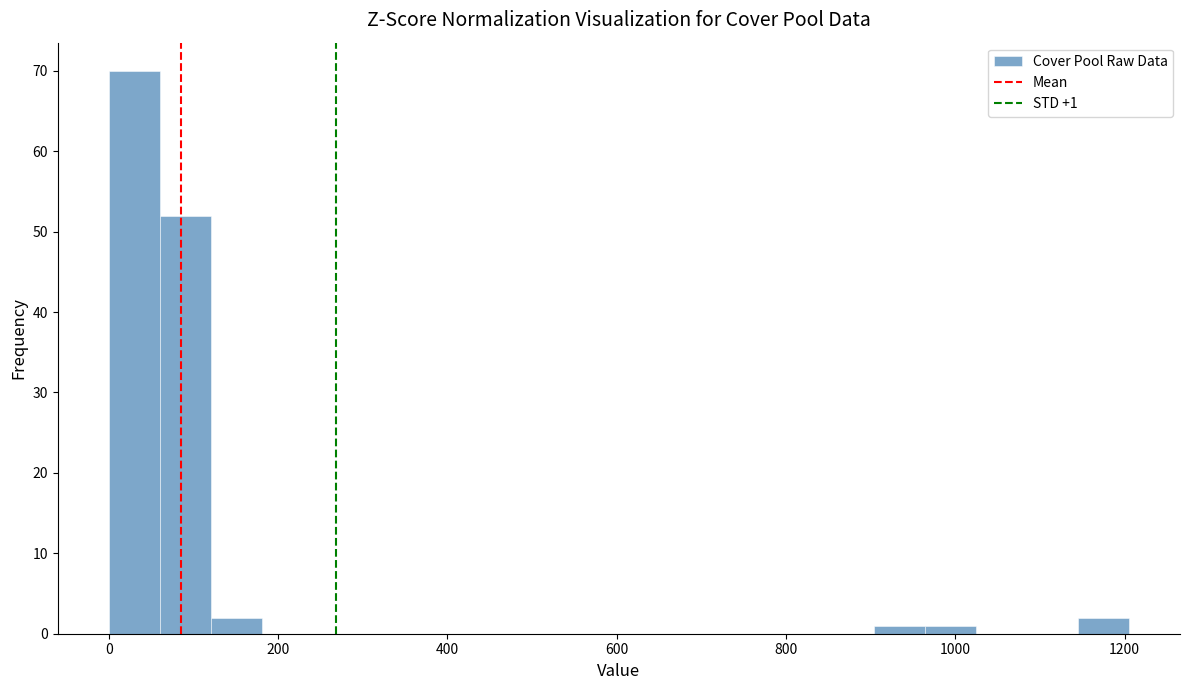

Read against the x-axis, roughly where is the centre of the tallest bar?

40